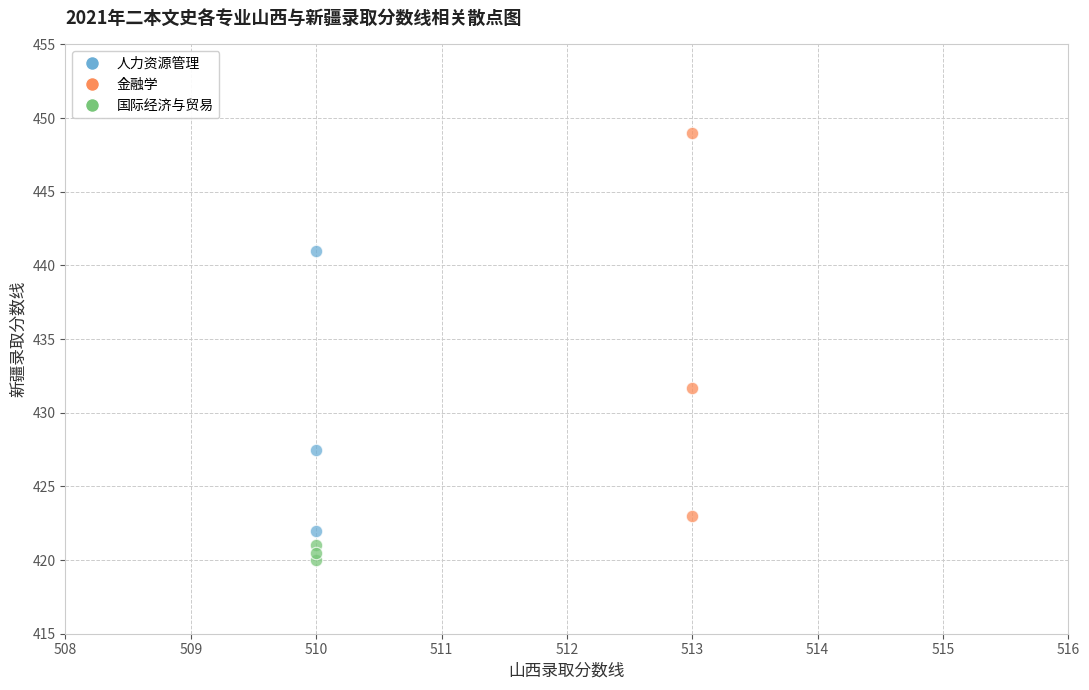

Which series contains the lowest Y value?

国际经济与贸易